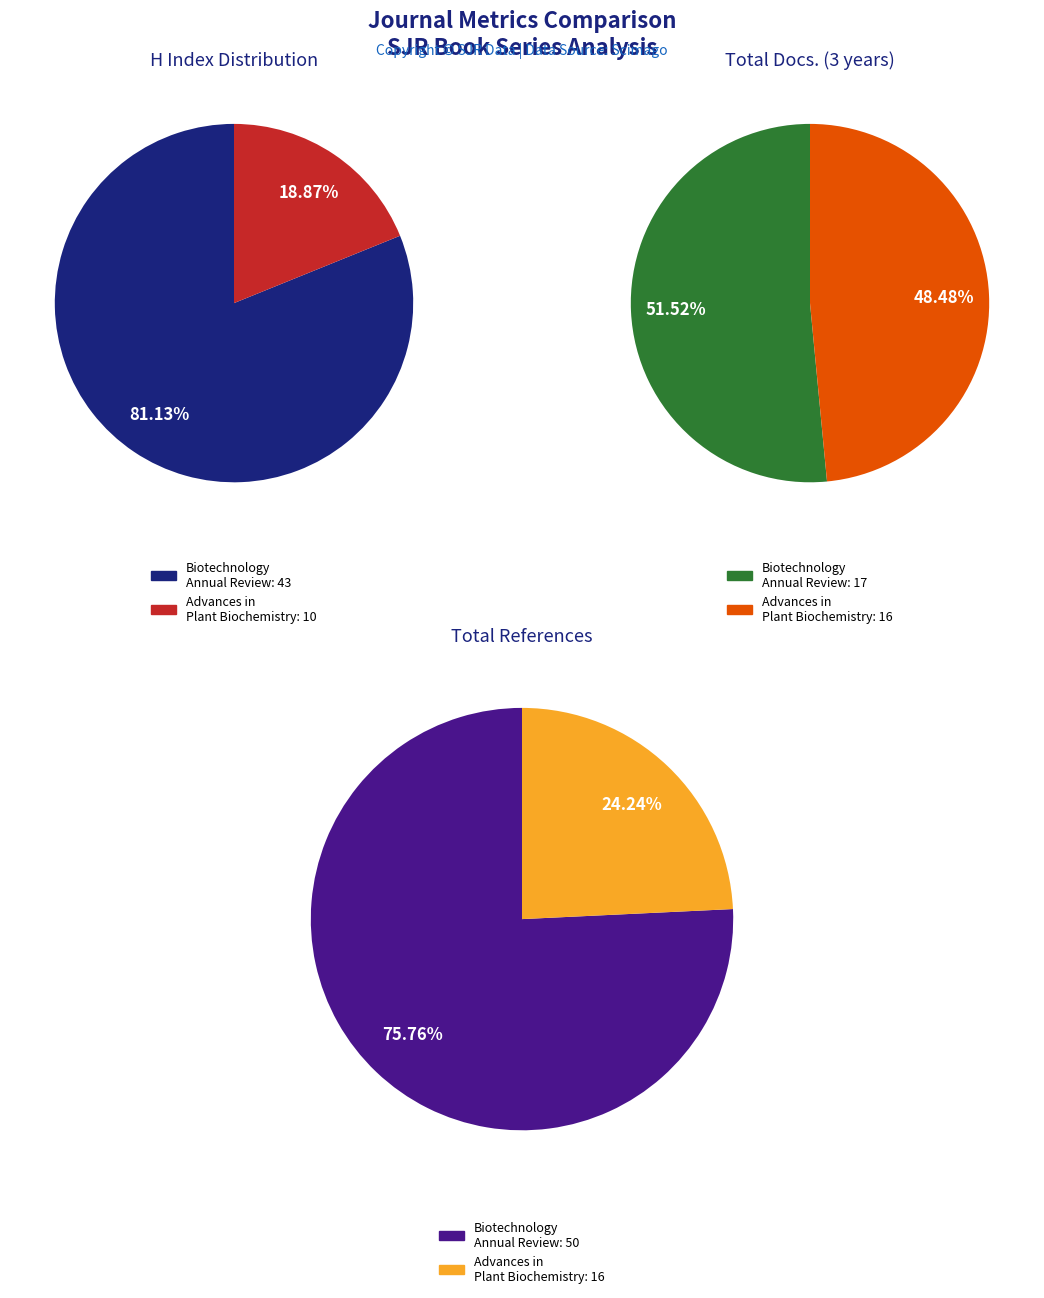

Between Biotechnology Annual Review and Advances in Plant Biochemistry and Molecular Biology, which is larger?

Biotechnology Annual Review